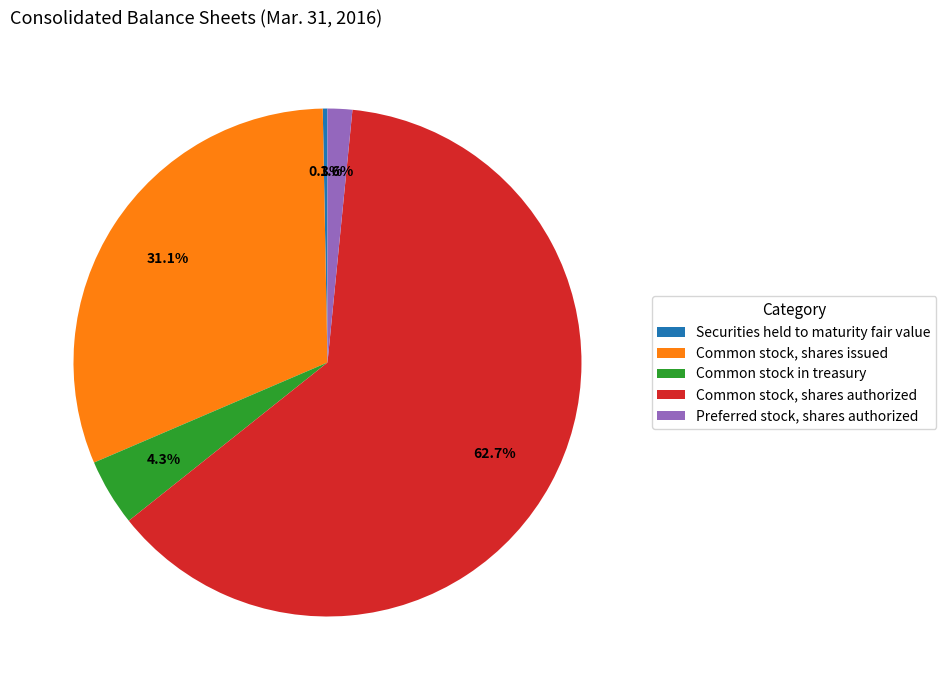

Which category has the biggest portion of the pie?

Common stock, shares authorized